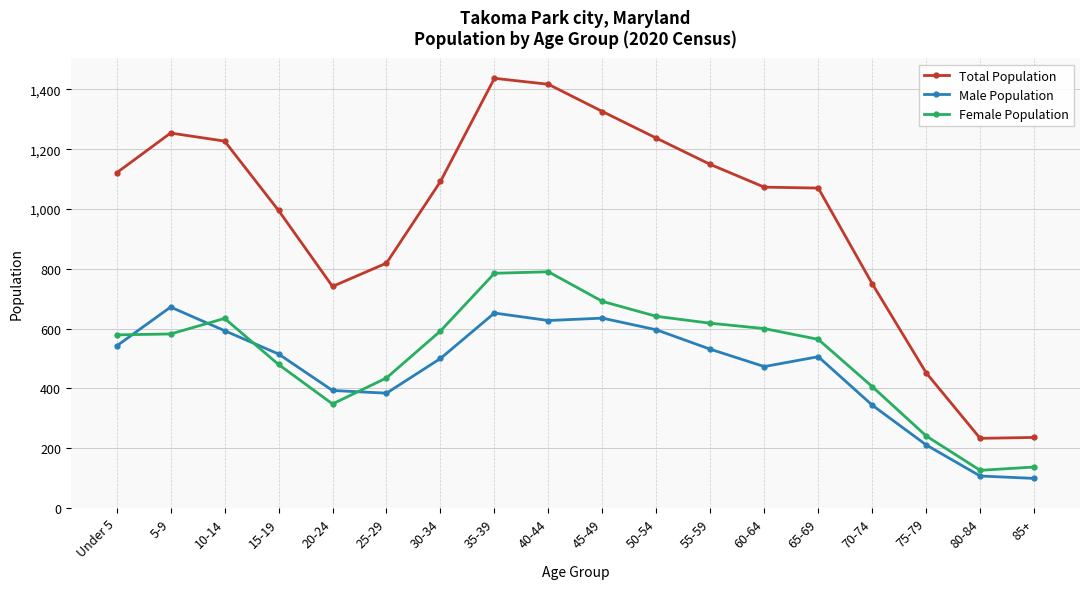

What is the total value across all series at 70-74?

1500